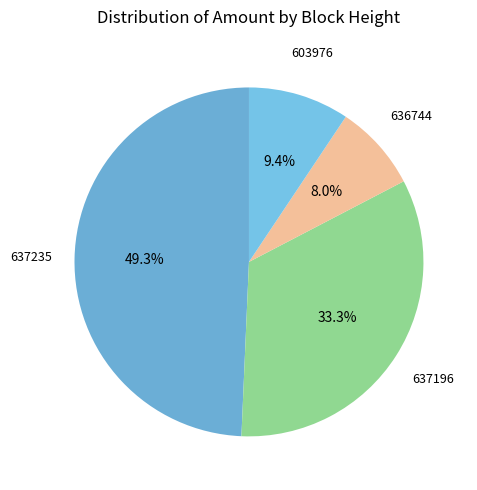

How many segments does this pie chart have?

4